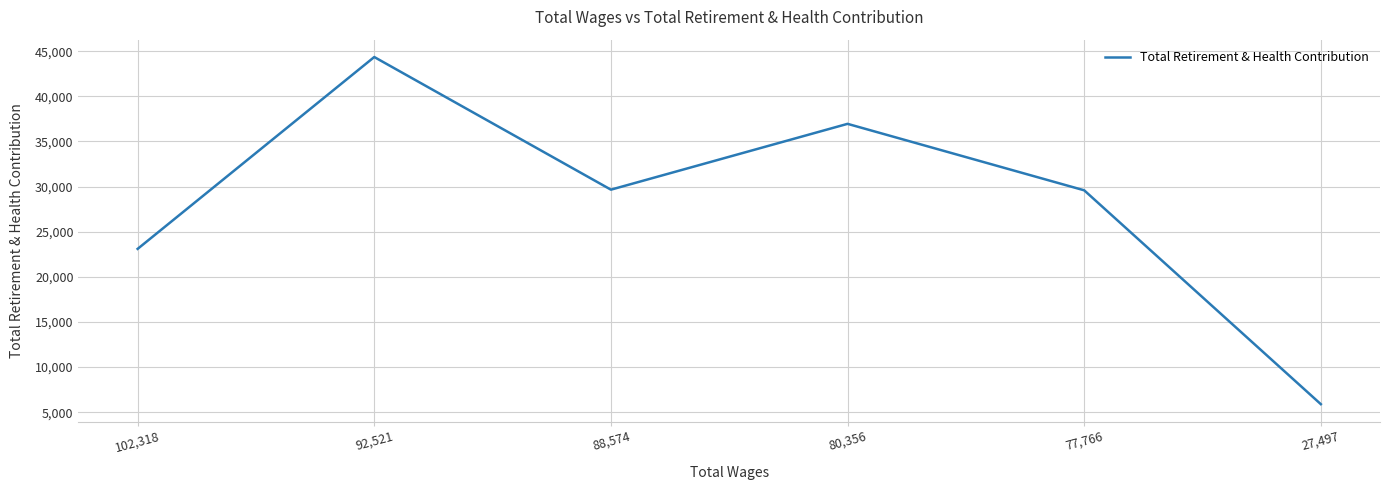

Where is the data nearest to the value 25119?

102,318